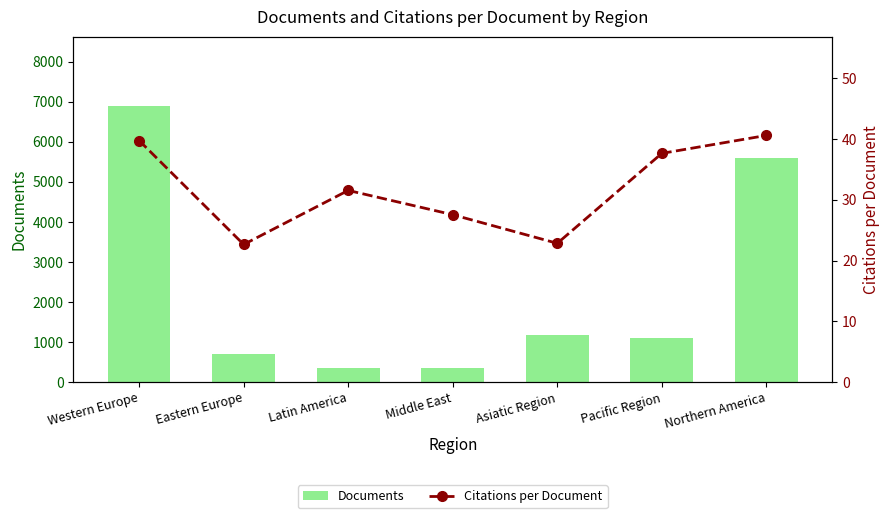

How many values in the Documents series exceed 1110?

3